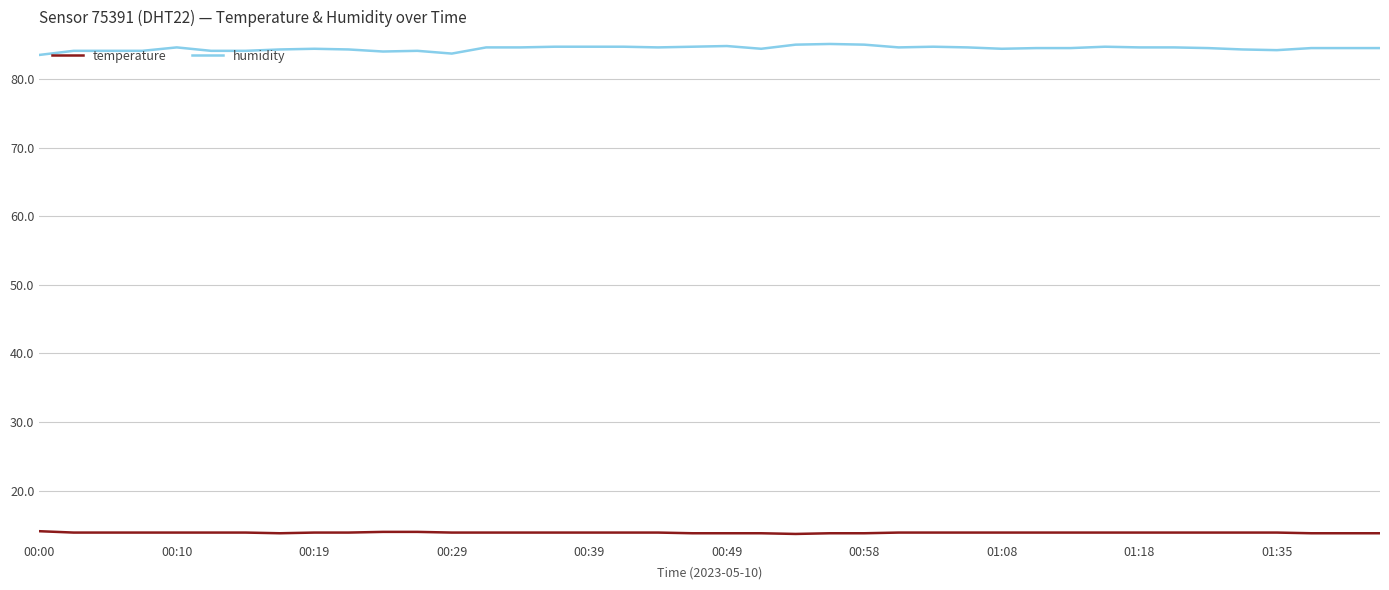

Rank the series by their average value, from lowest to highest.

temperature, humidity